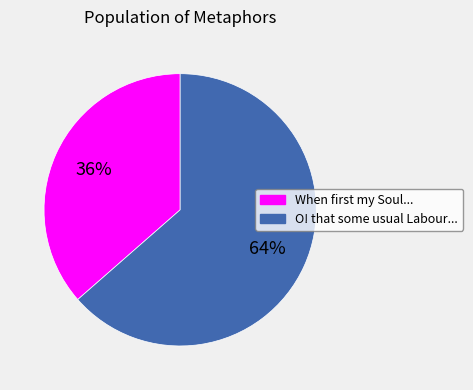

Is there a majority slice in this chart?

Yes